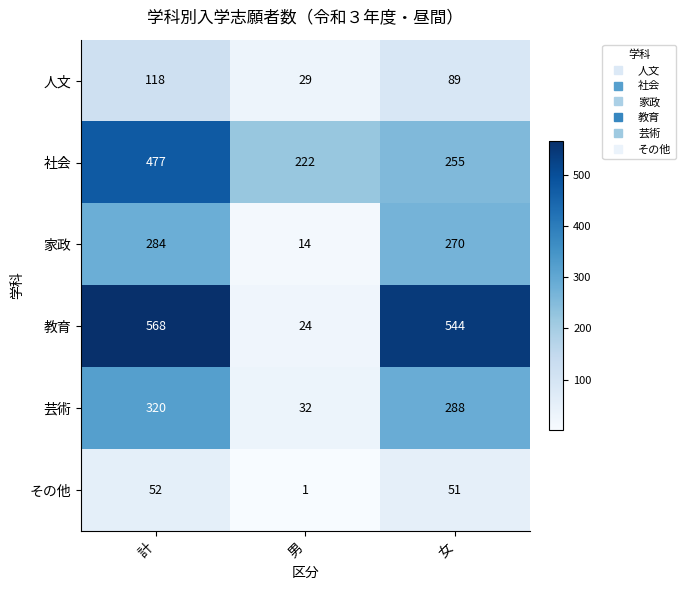

What is the sum of all 教育 values?

1136